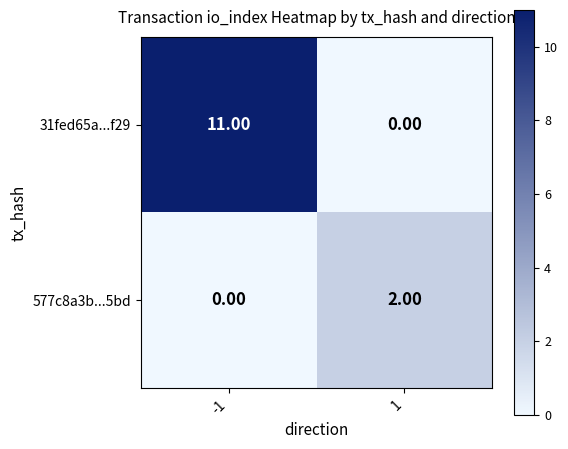

Between -1 and 1, which series saw the biggest shift?

31fed65a...f29